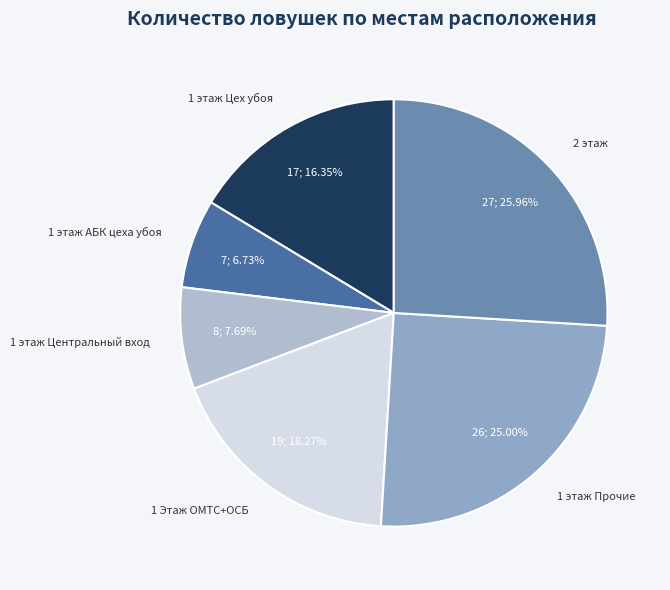

Between 1 этаж Прочие and 1 этаж Цех убоя, which is larger?

1 этаж Прочие